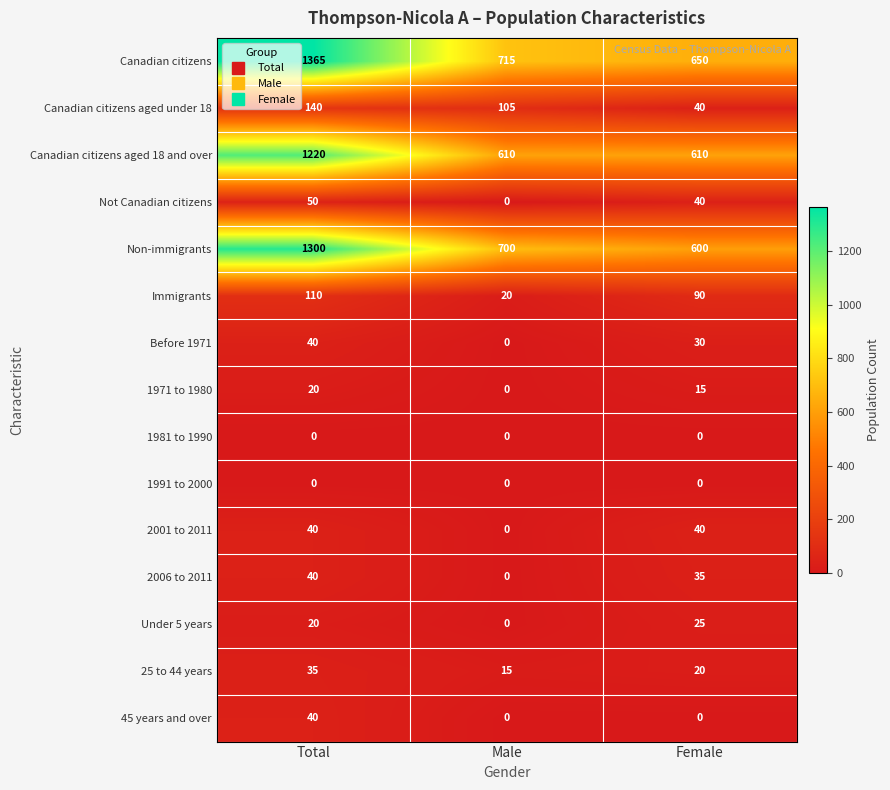

Which series has the widest spread of values?

Canadian citizens